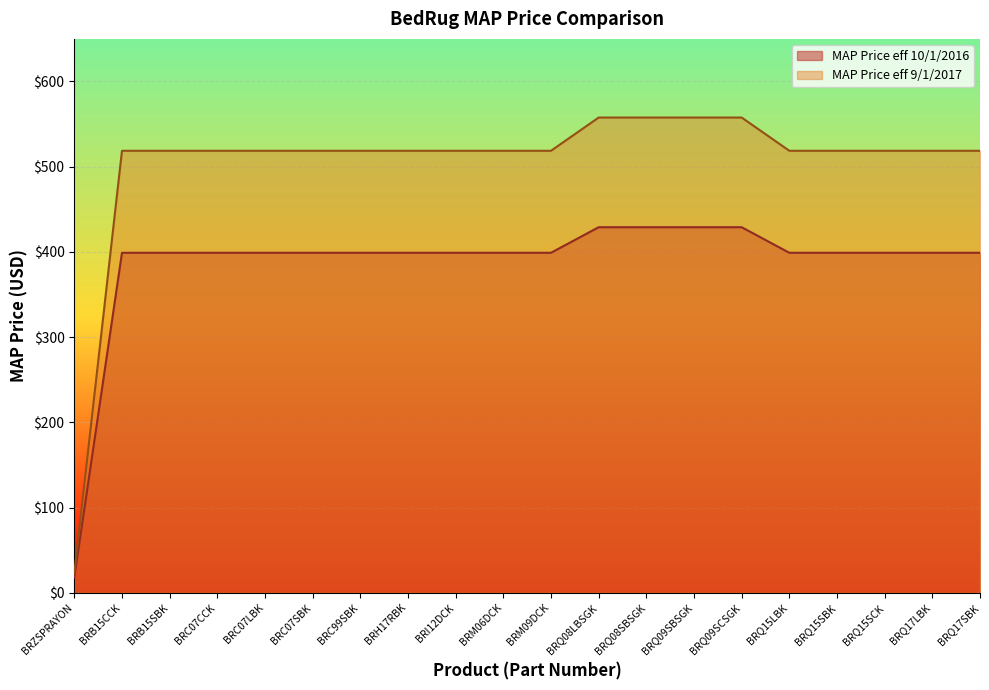

Which category has the highest value across all series?

BRQ08LBSGK